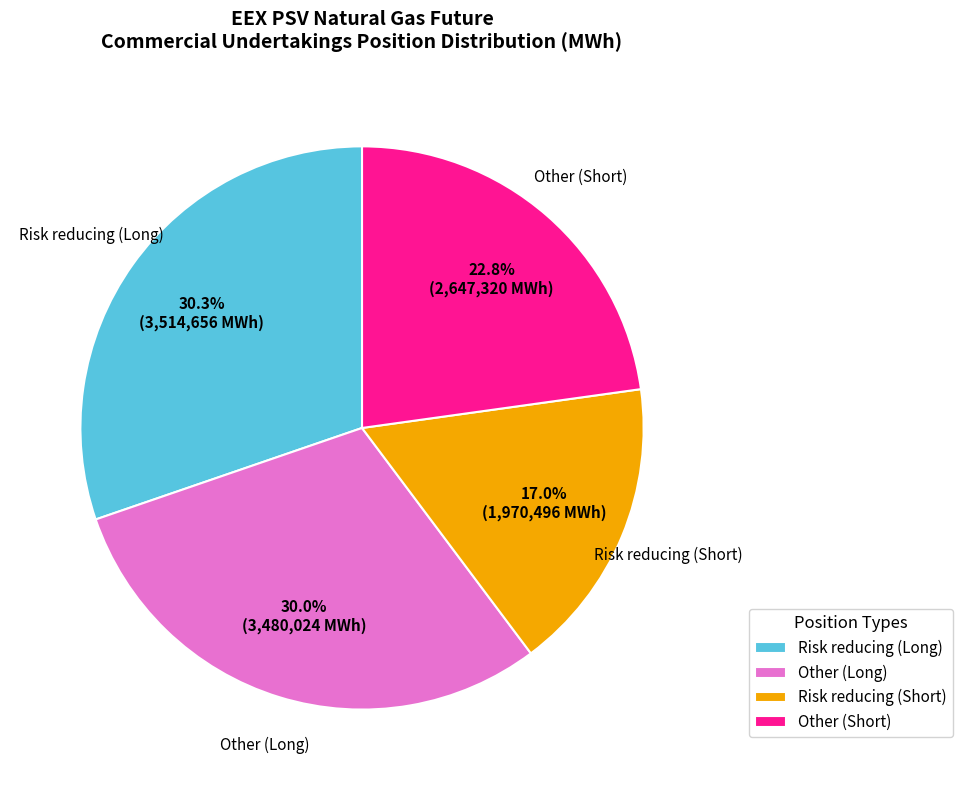

What is the ratio of the value at Other (Short) to the value at Risk reducing (Long)?

0.8